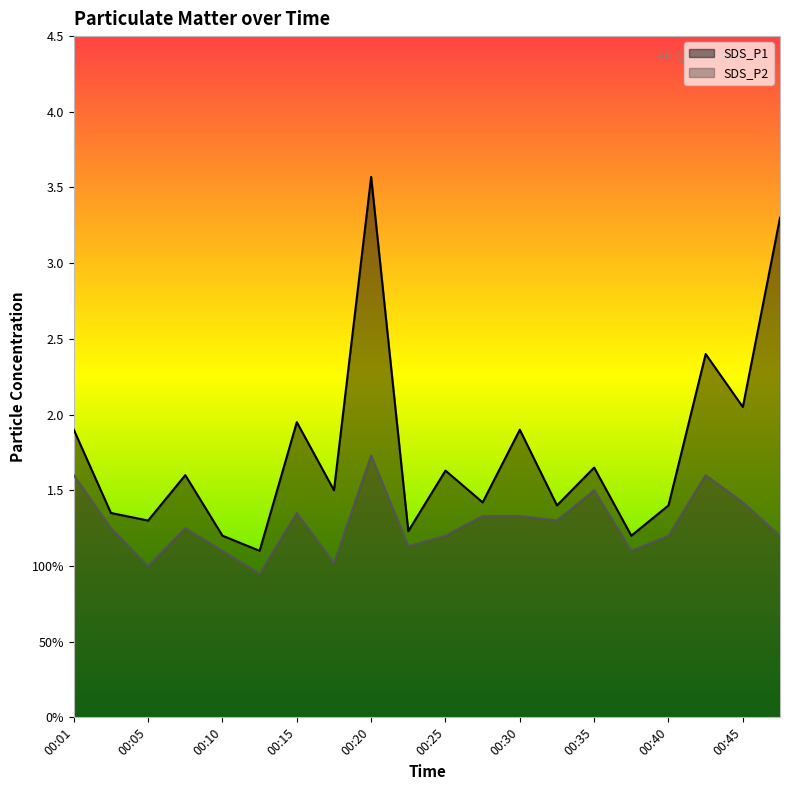

Rank the series by their average value, from lowest to highest.

SDS_P2, SDS_P1